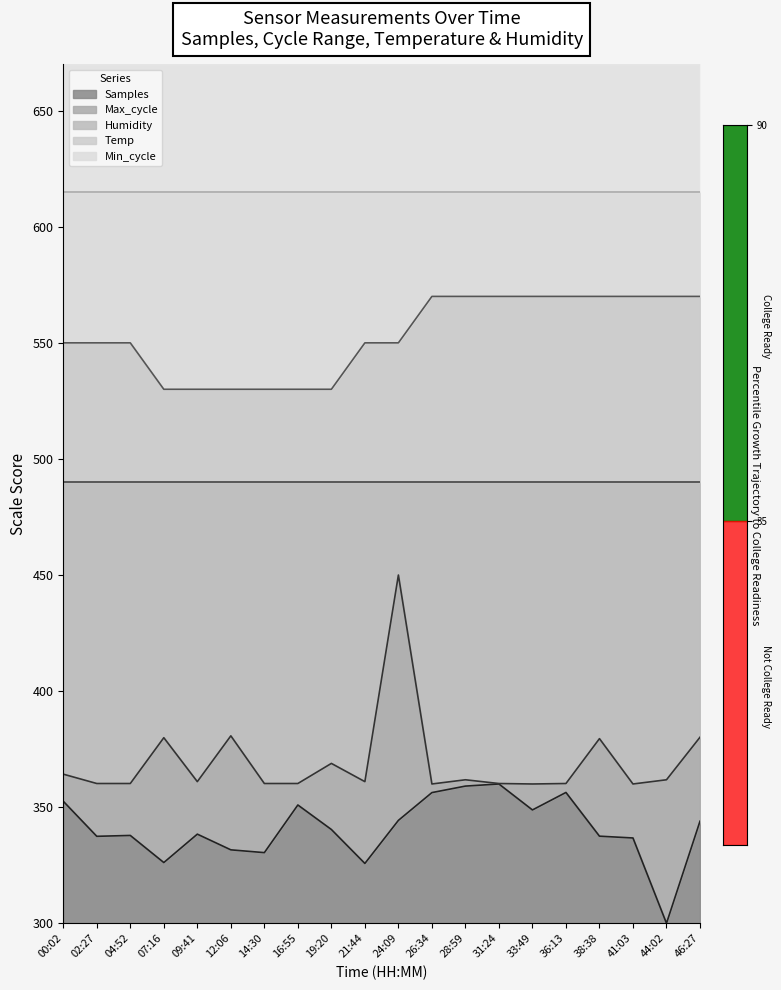

Which series has the largest range (max minus min)?

Max_cycle